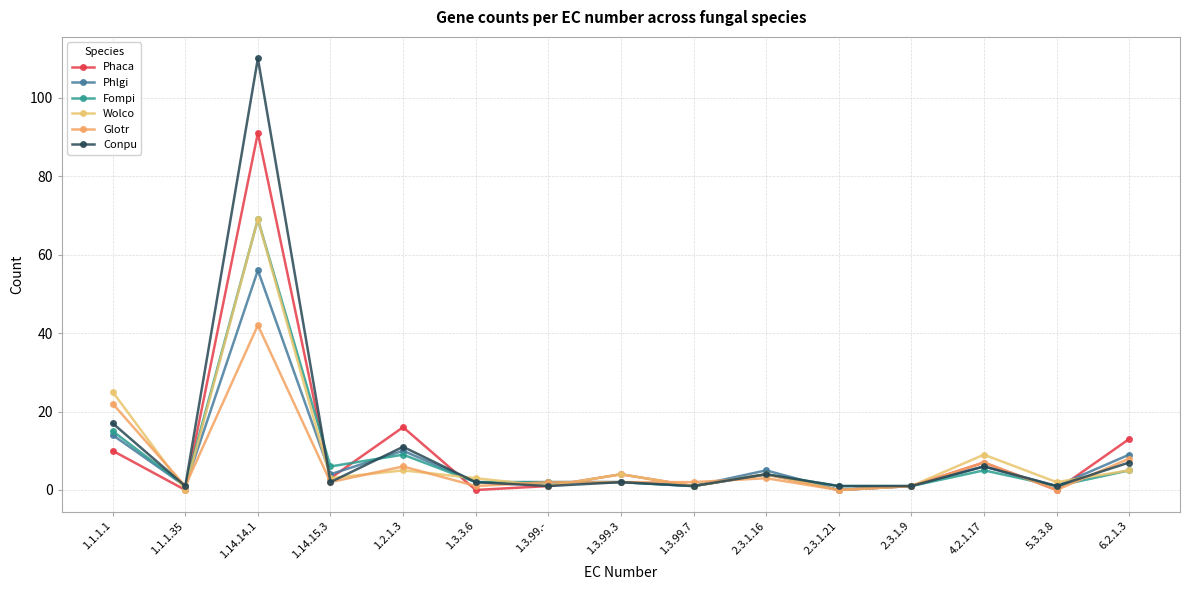

At how many categories does at least one series exceed 82?

1